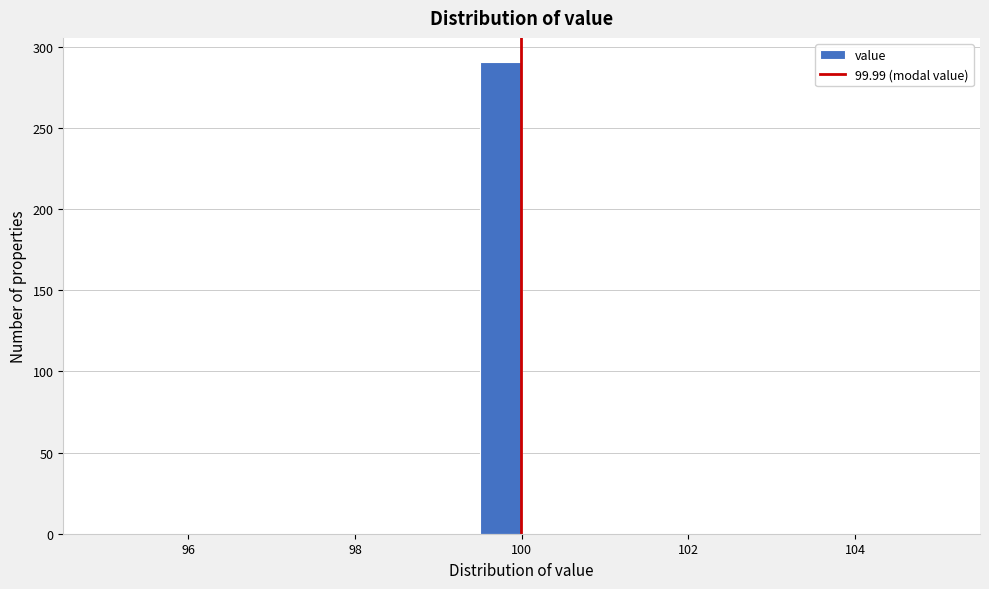

Read against the x-axis, roughly where is the centre of the tallest bar?

99.8